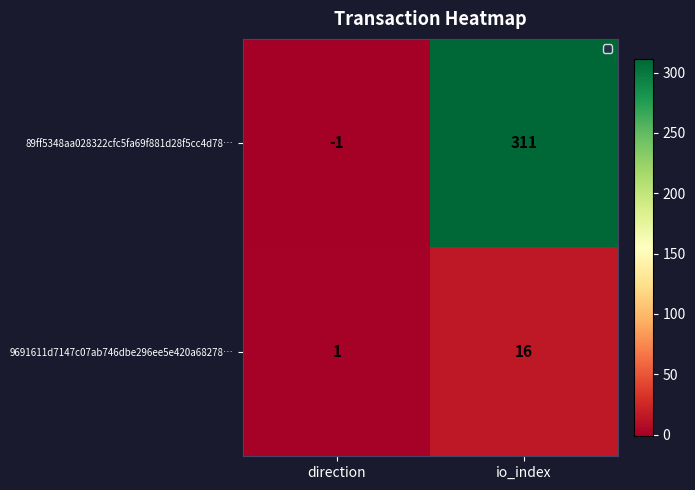

Which series has the largest total across all categories?

89ff5348aa028322cfc5fa69f881d28f5cc4d78…